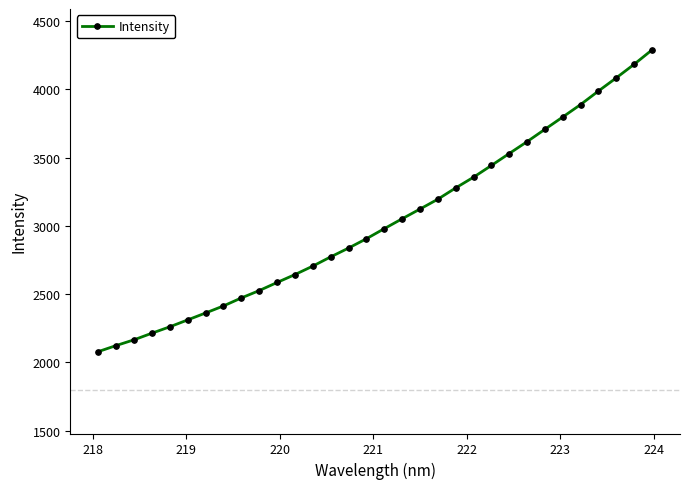

What is the value of the 29th point from the left?

3987.0